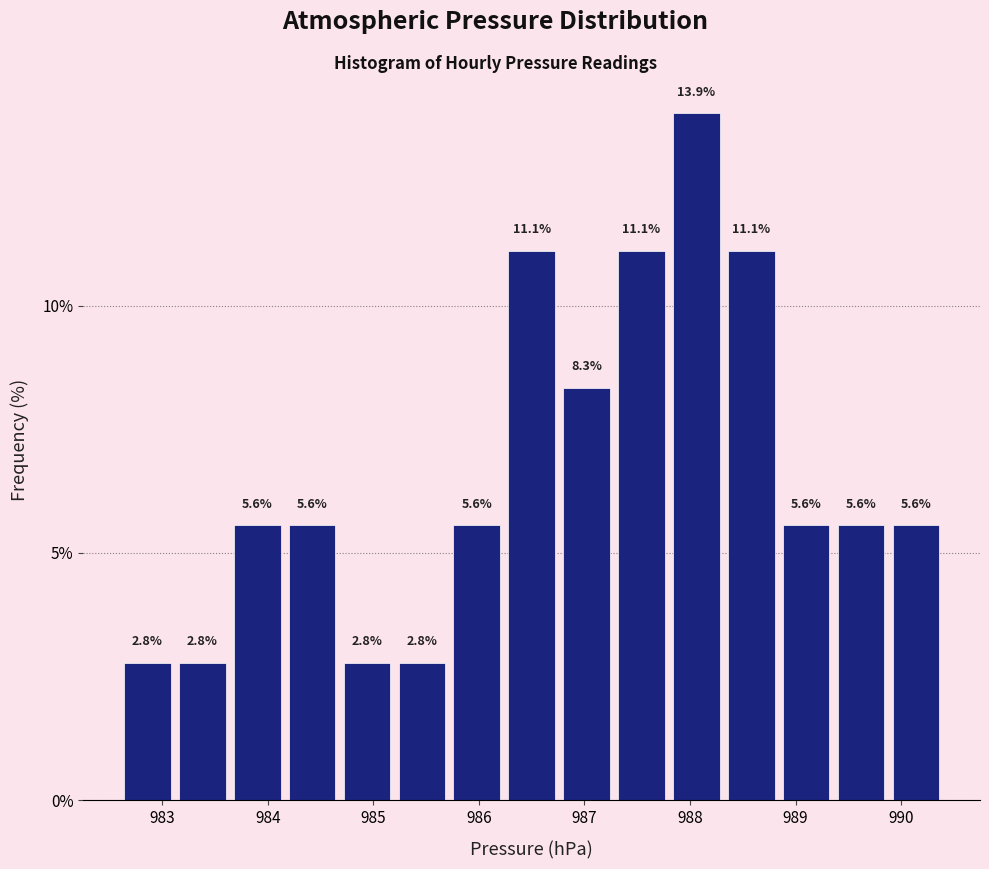

Over which range of the x-axis is the bar tallest?

987.80 to 988.32